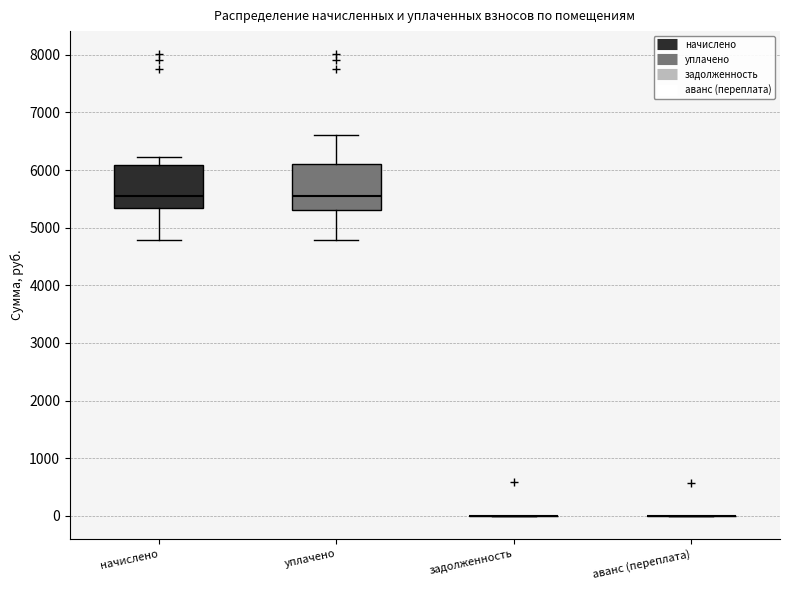

Reading left to right, transcribe this box plot: for each box, give where its median line is, the range the box spans, and where its two whiskers end, as read against the y-axis. The values are not printed on the chart, so give them approximately, as read against the axis.

начислено: median 5600, box 5300 to 6100, whiskers 4800 to 6200
уплачено: median 5600, box 5300 to 6100, whiskers 4800 to 6600
задолженность: box collapsed to a line at 0, whiskers 0 to 0
аванс (переплата): box collapsed to a line at 0, whiskers 0 to 0